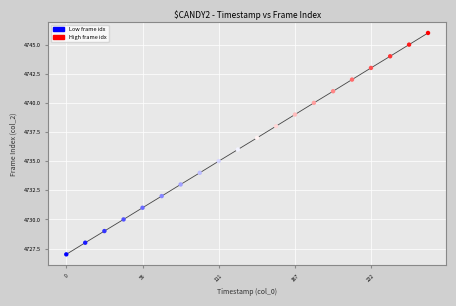

What is the range of Y values (max minus min)?

19